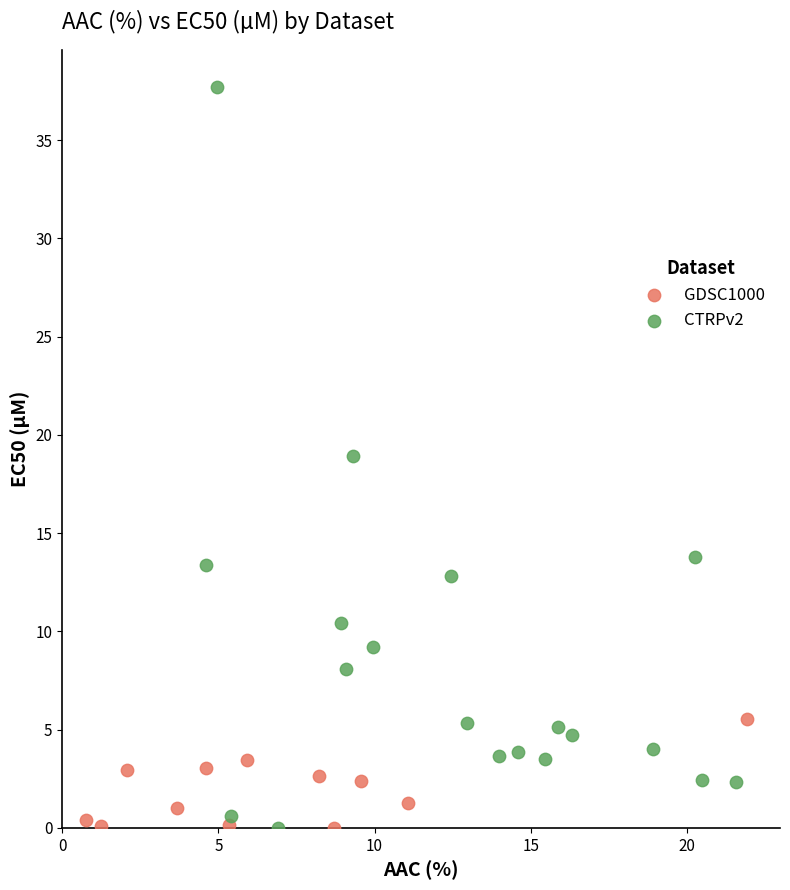

Which series contains the highest Y value?

CTRPv2